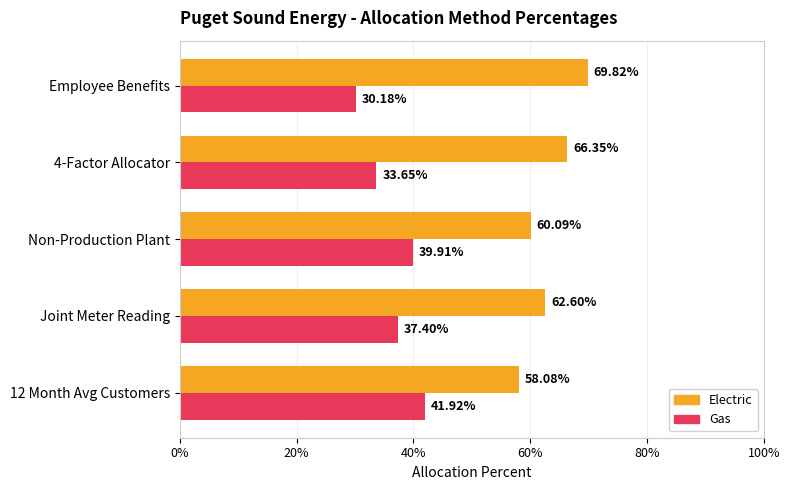

What are all the series names shown in the legend?

Electric, Gas